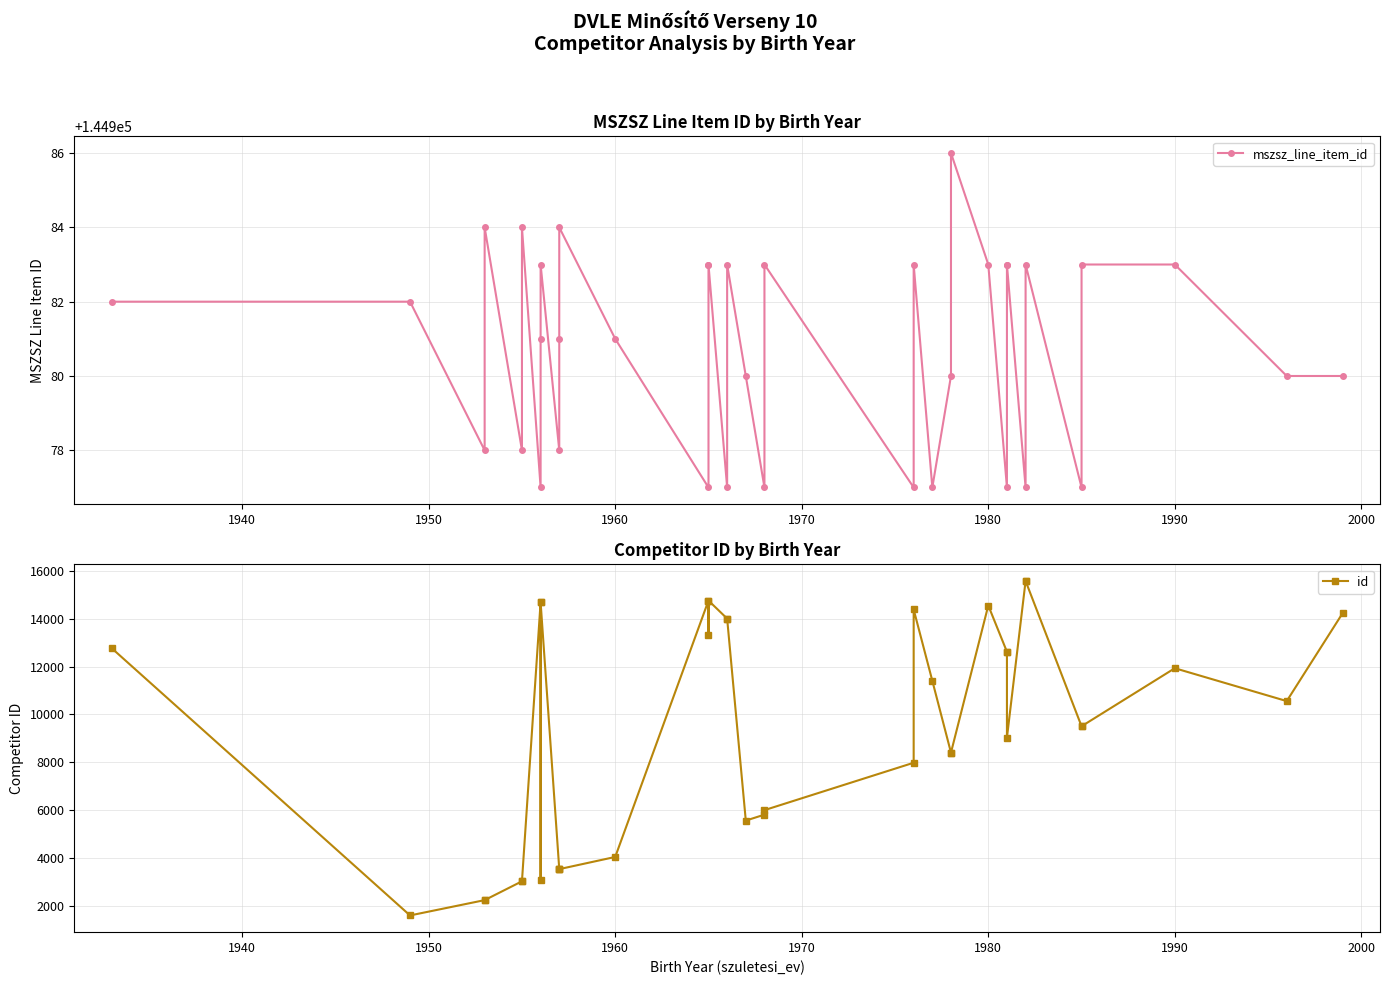

True or false: id and mszsz_line_item_id intersect in this chart.

False